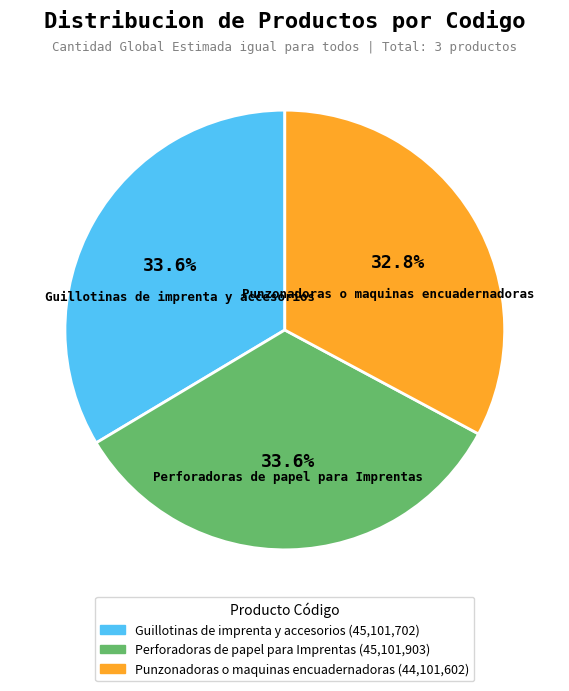

To the nearest percent, what percentage of the pie is Perforadoras de papel para Imprentas?

34%